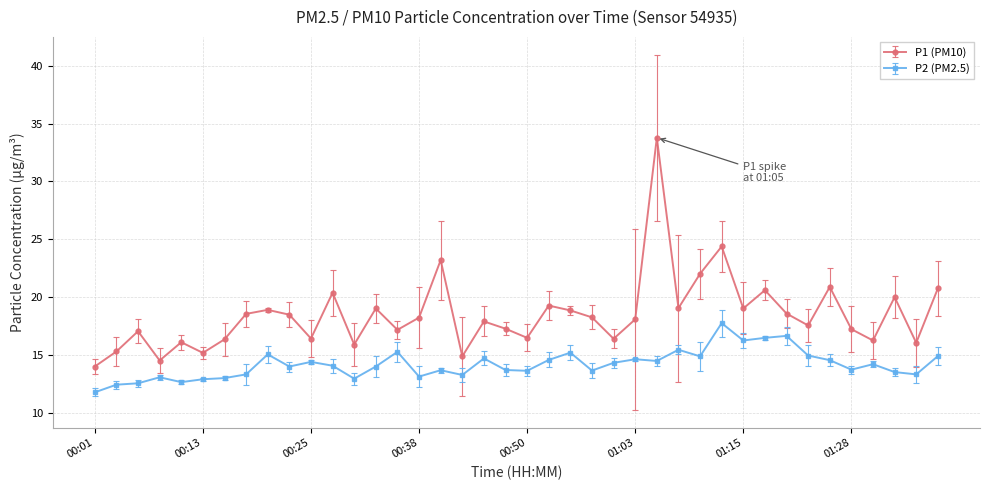

Rank the series by their average value, from lowest to highest.

P2 (PM2.5), P1 (PM10)